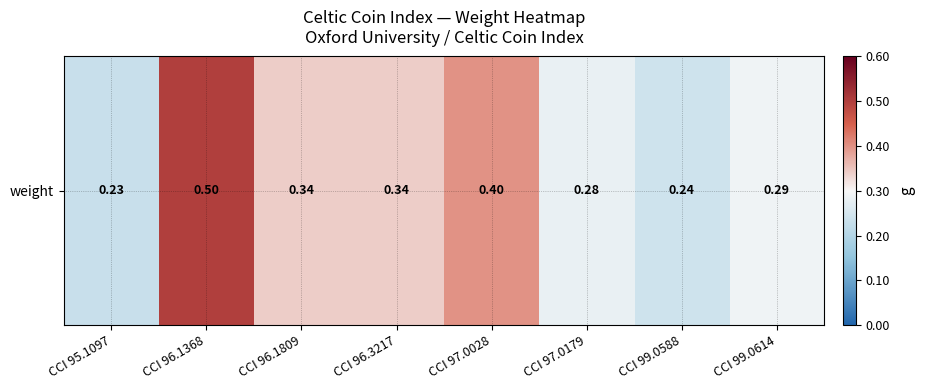

Reading left to right, transcribe all the data shown in this chart.

0.2	0.5	0.3	0.3	0.4	0.3	0.2	0.3